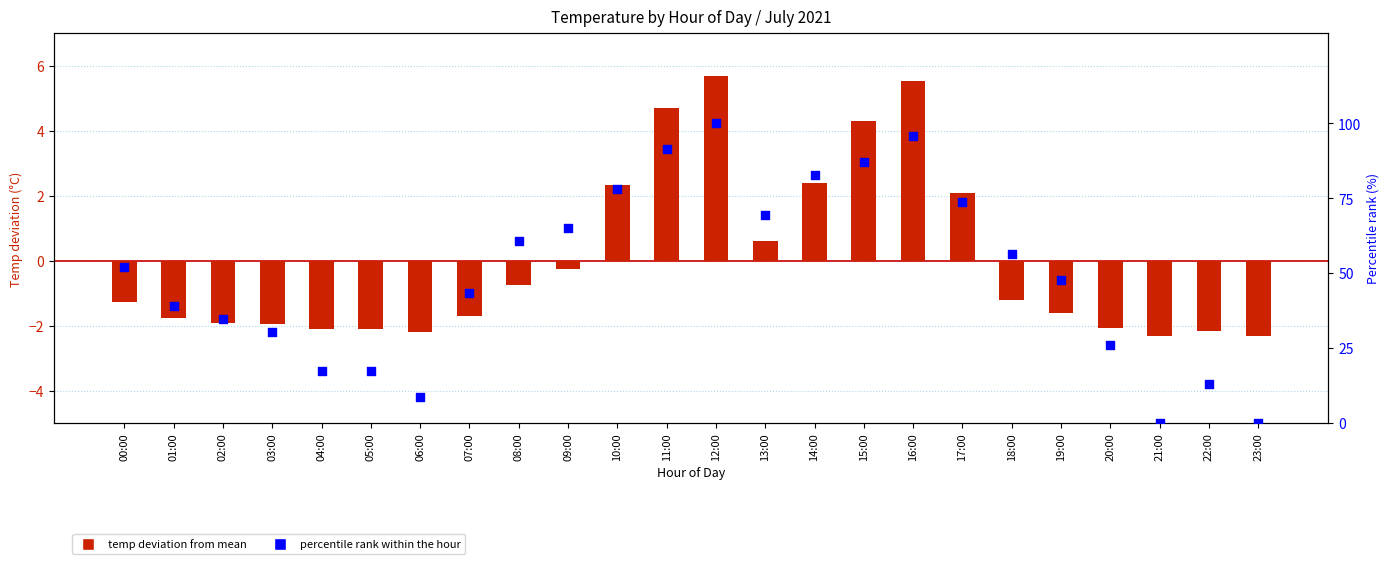

Which series contains the lowest Y value?

temp deviation from mean